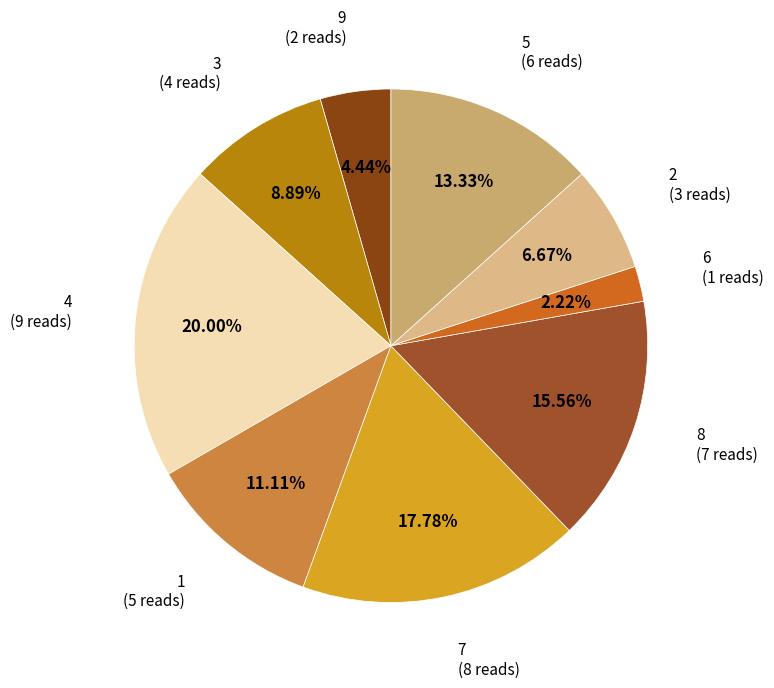

Does 3 (4 reads) account for over 50% of the chart?

No